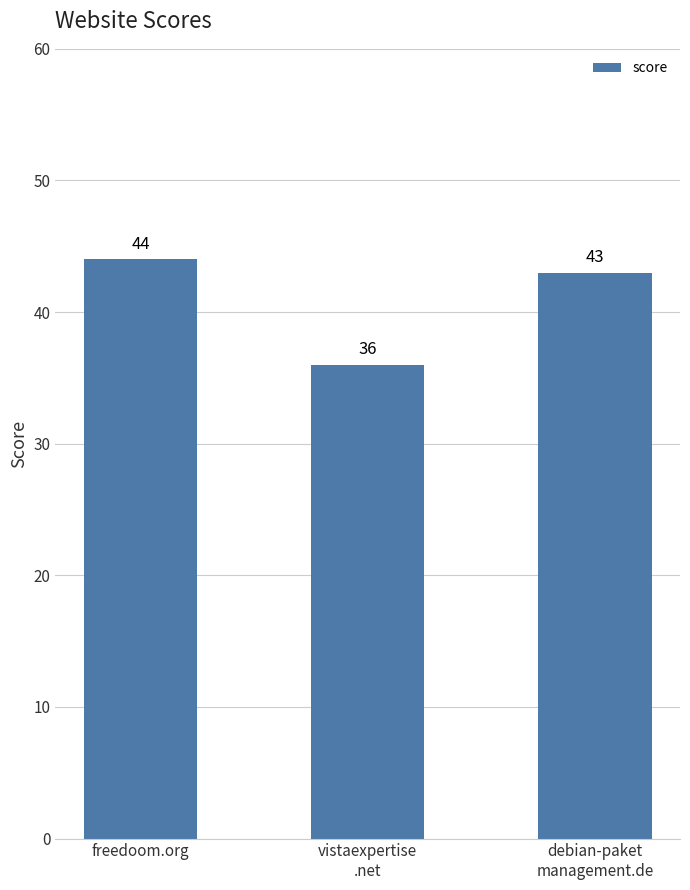

What position from the left is vistaexpertise
.net?

2